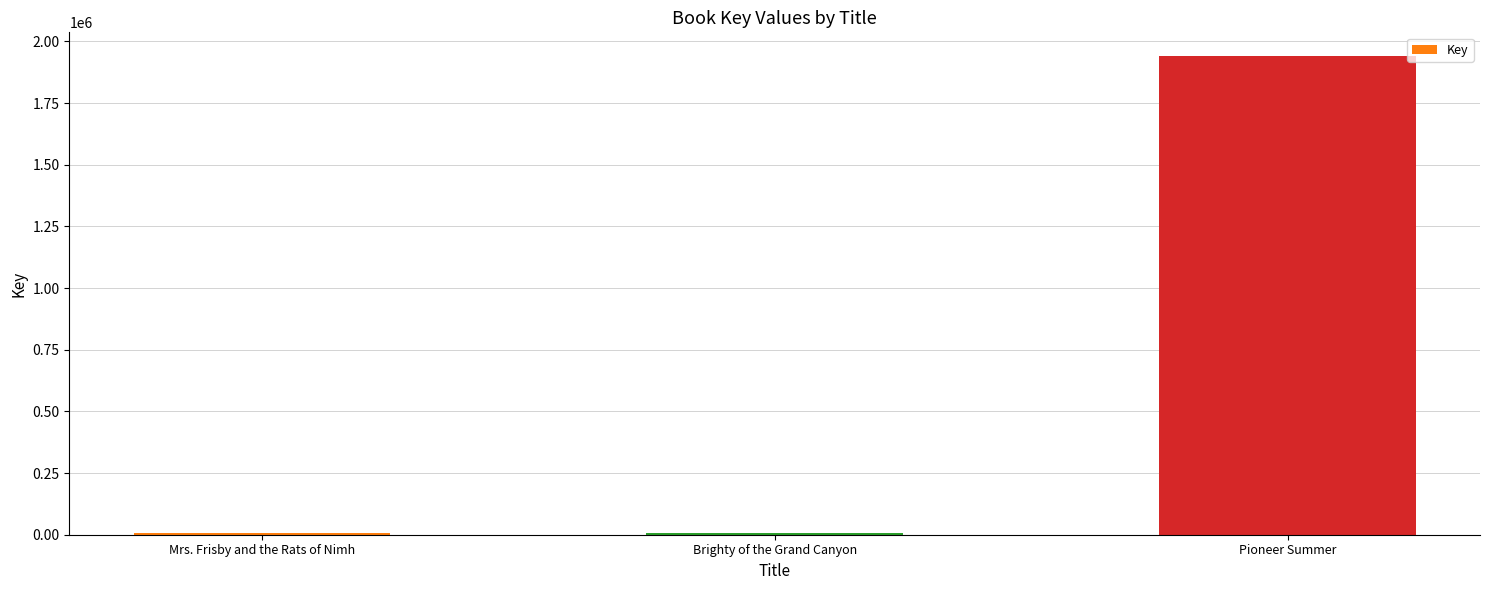

What is the sum of all values?

1952056